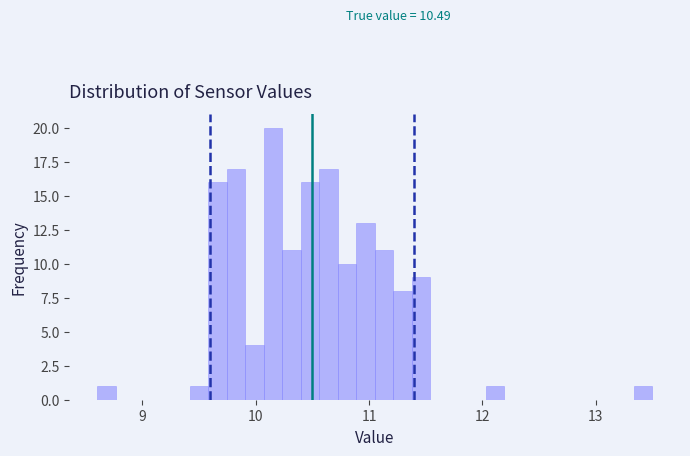

Read against the x-axis, roughly where is the centre of the tallest bar?

10.2